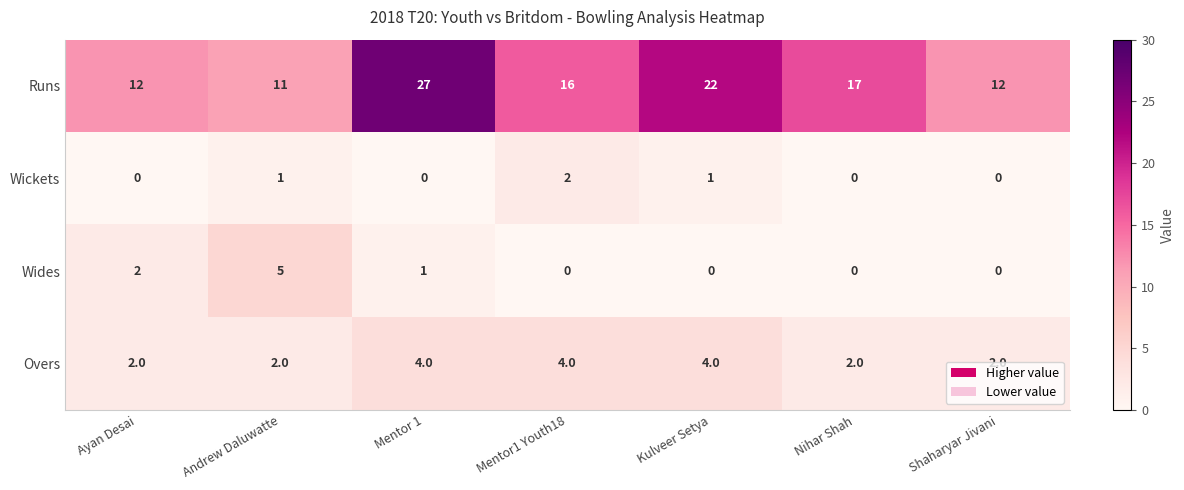

At which category is the sum across all series the highest?

Mentor 1